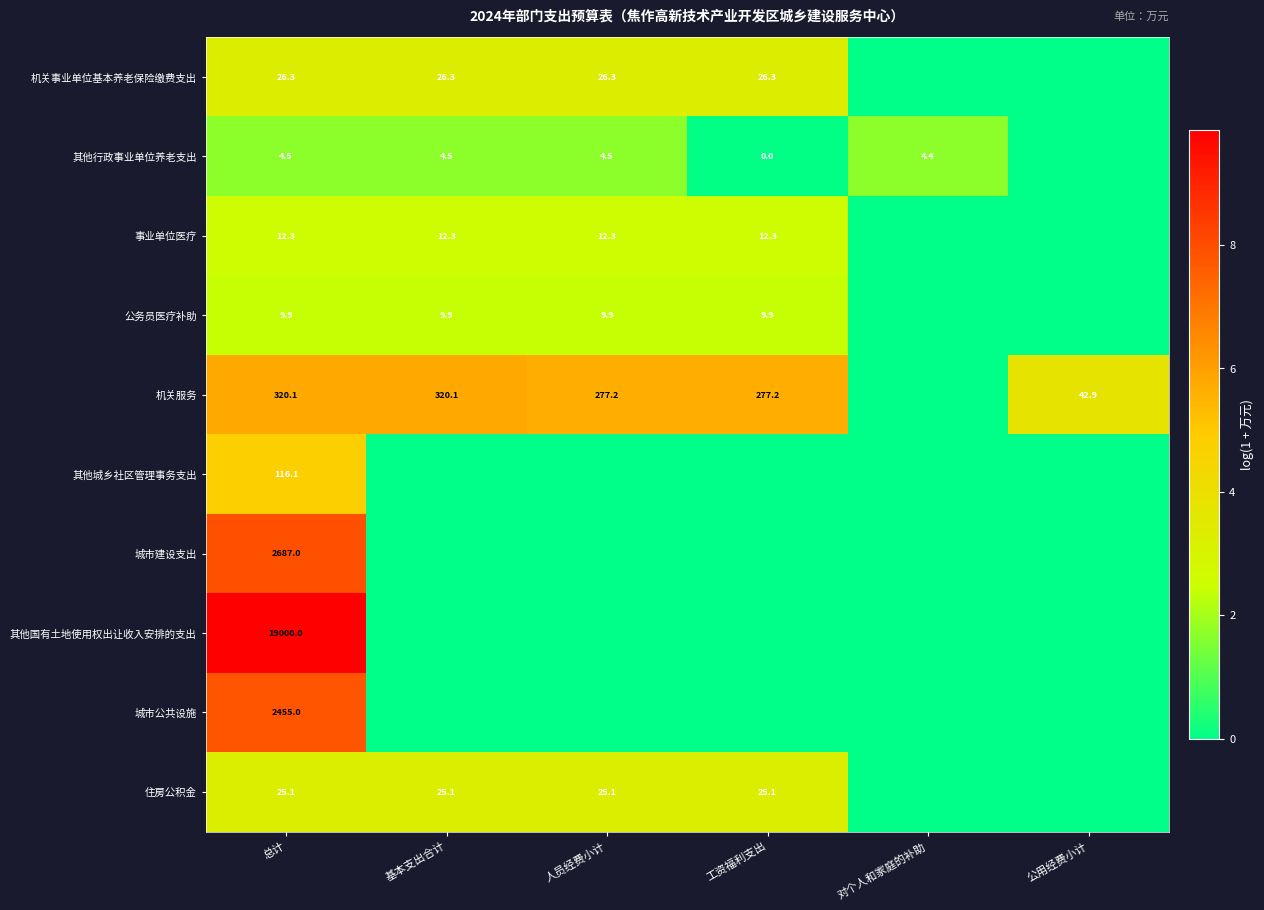

What is the sum of the 事业单位医疗 values at 工资福利支出 and 人员经费小计?

24.6